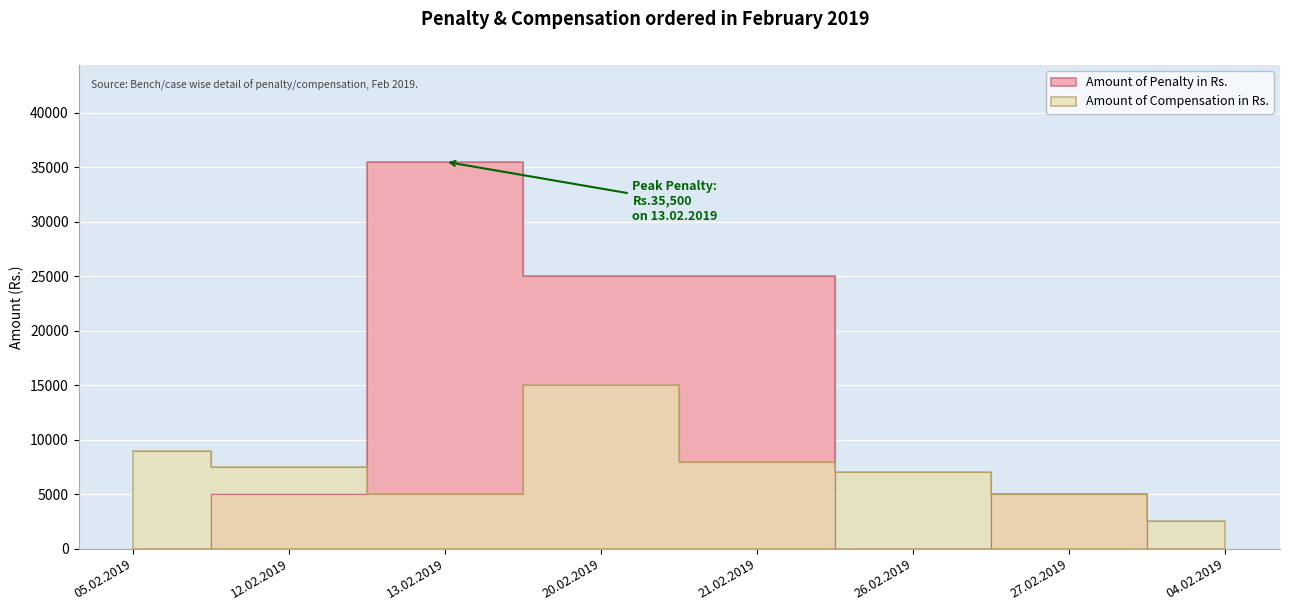

Reading right to left, what are all the values shown in this chart?

Amount of Penalty in Rs.: 04.02.2019=0	27.02.2019=5000	26.02.2019=0	21.02.2019=25000	20.02.2019=25000	13.02.2019=35500	12.02.2019=5000	05.02.2019=0
Amount of Compensation in Rs.: 04.02.2019=2500	27.02.2019=5000	26.02.2019=7000	21.02.2019=8000	20.02.2019=15000	13.02.2019=5000	12.02.2019=7500	05.02.2019=9000